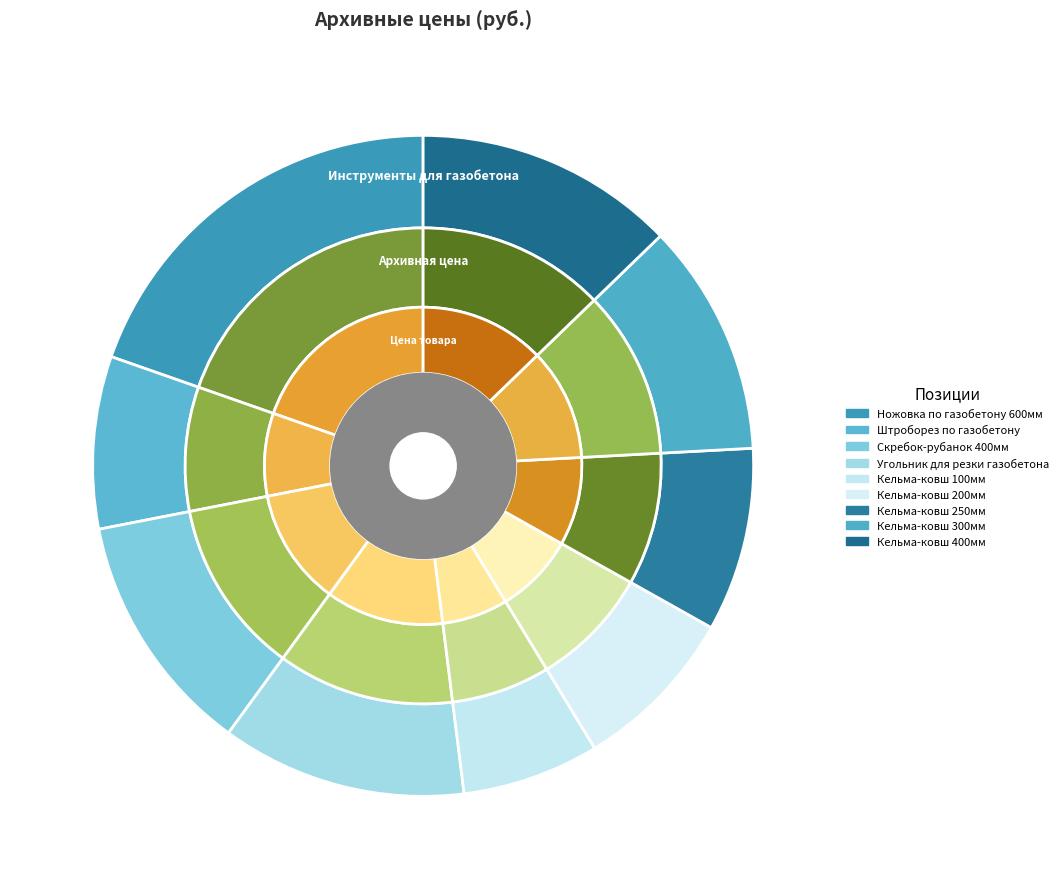

Which slice is the largest?

Ножовка по газобетону 600мм